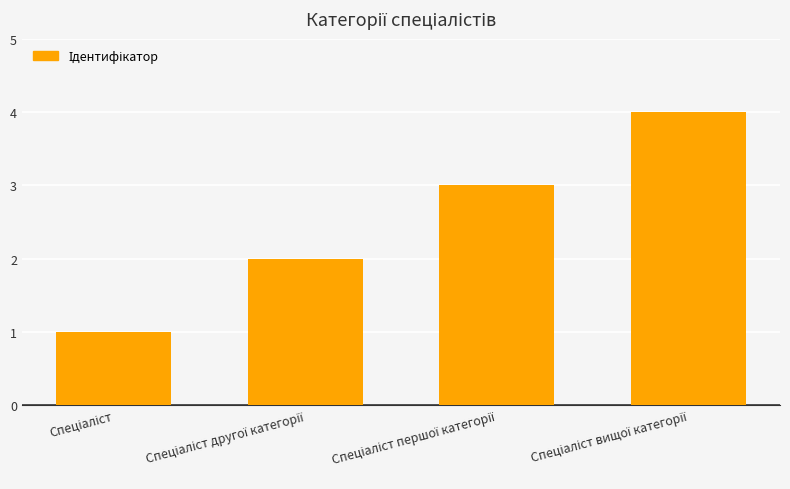

How many values are below 3?

2